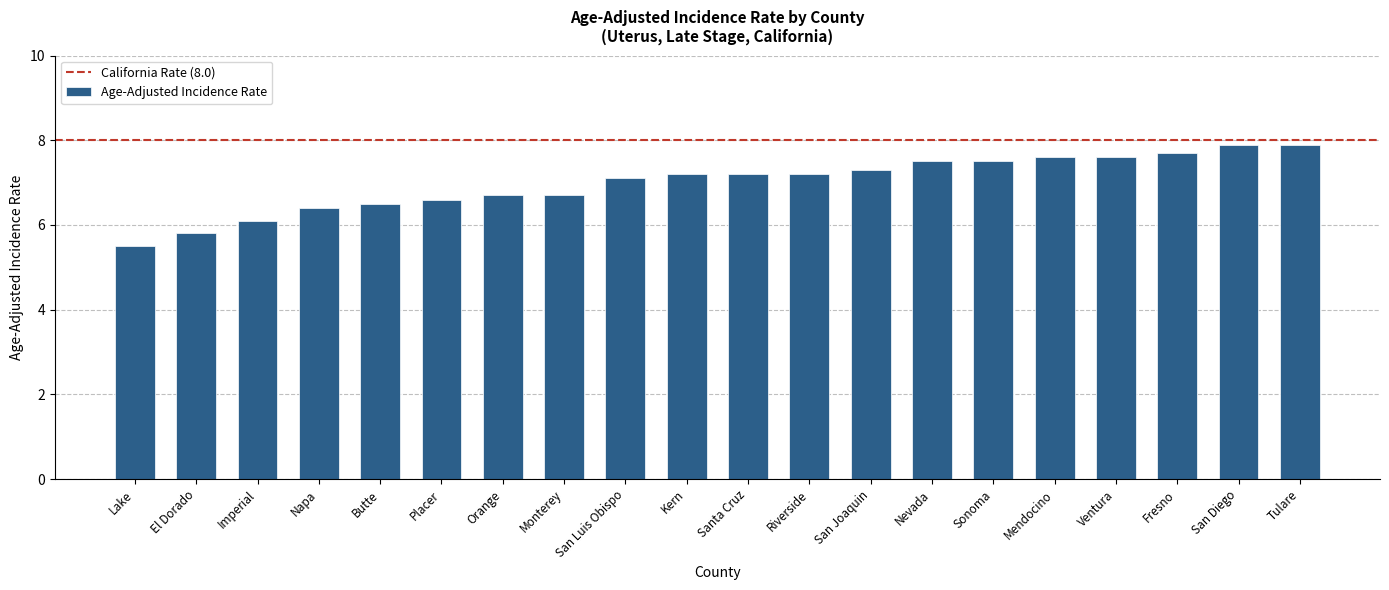

What is the change in value from Butte to San Joaquin?

+0.8